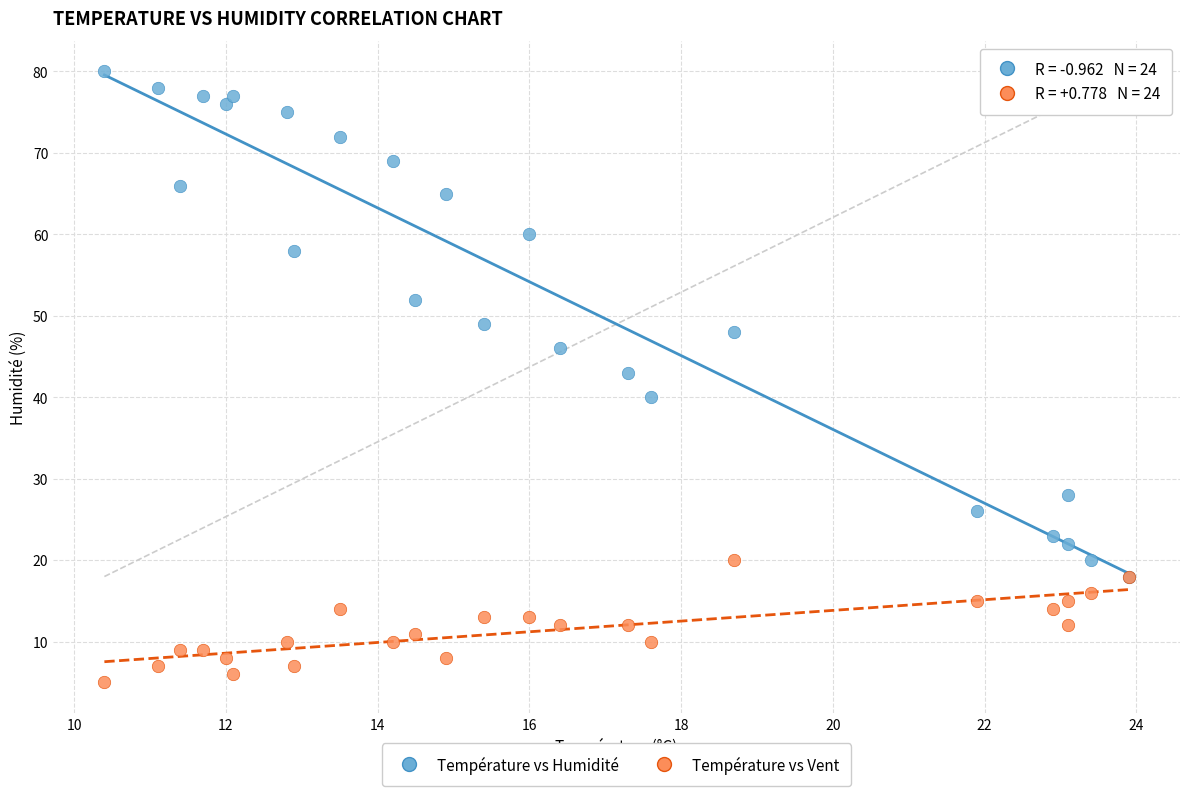

Across all series, what Y value is closest to 42?

43